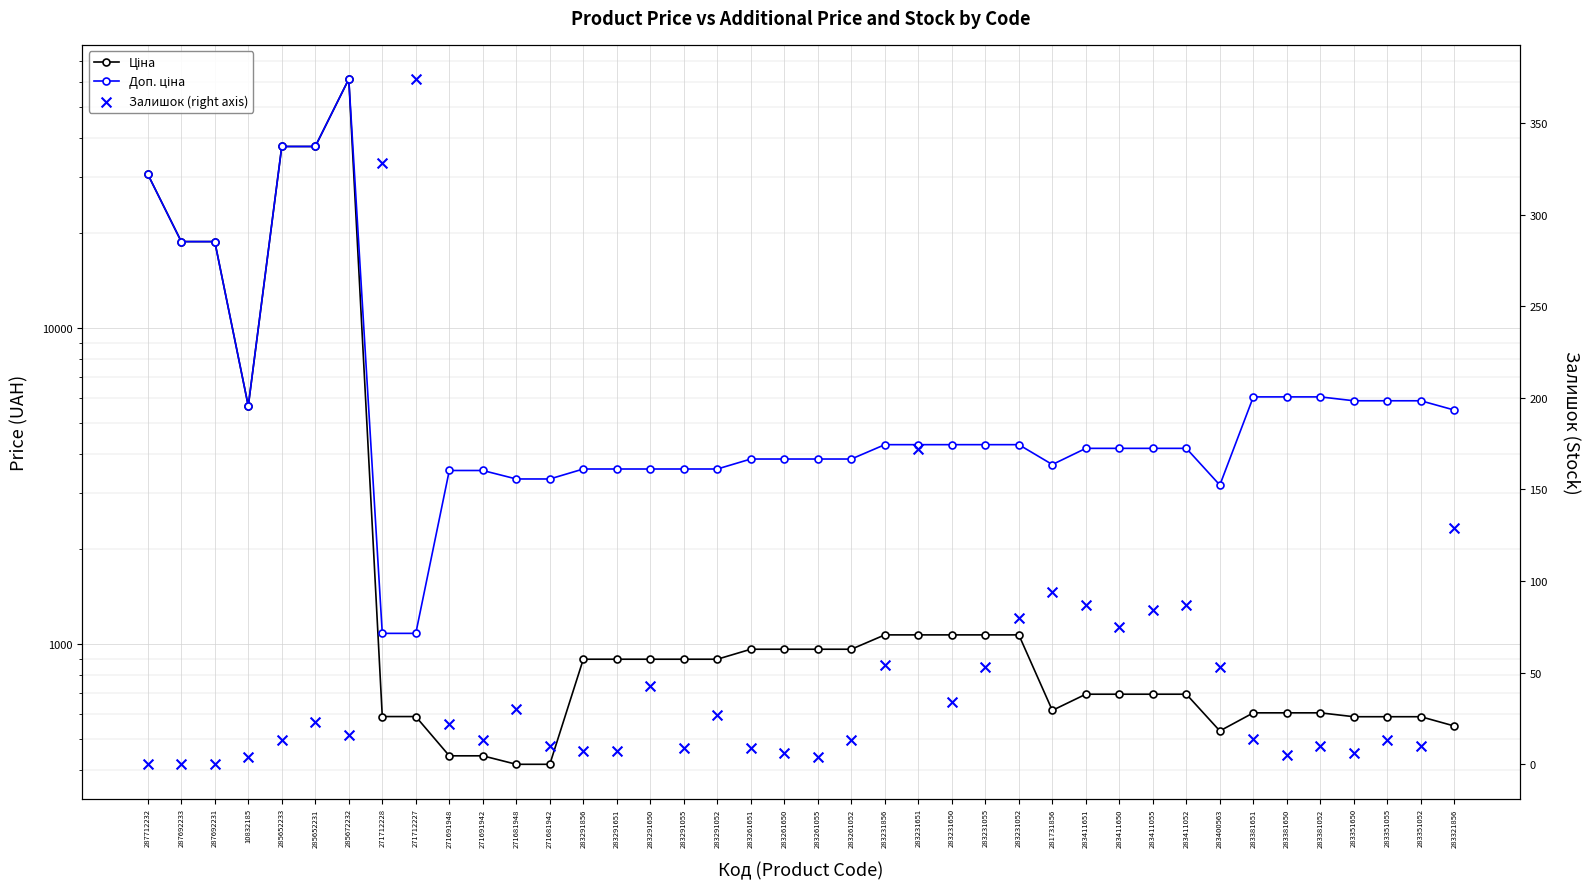

At which category is the sum across all series the highest?

285672232